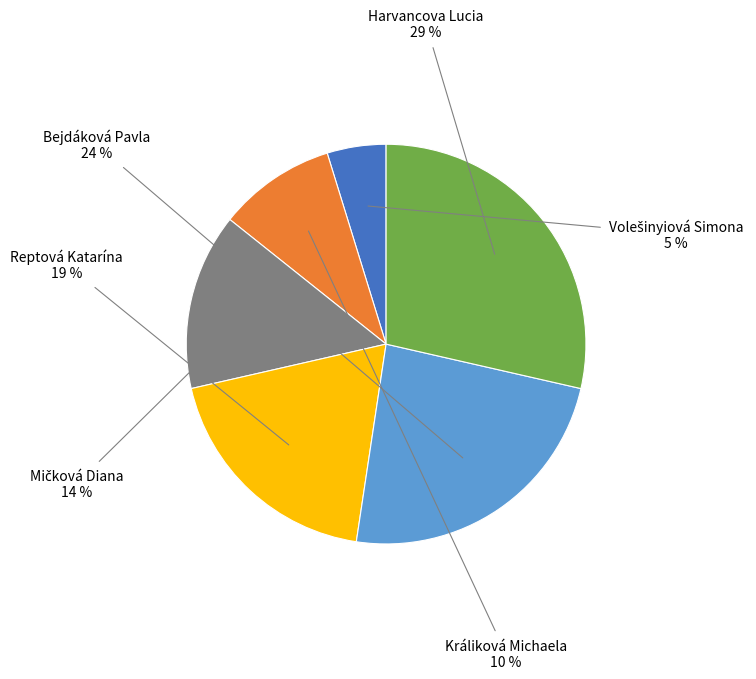

To the nearest percent, what is the difference between the largest and smallest slice percentages?

24%